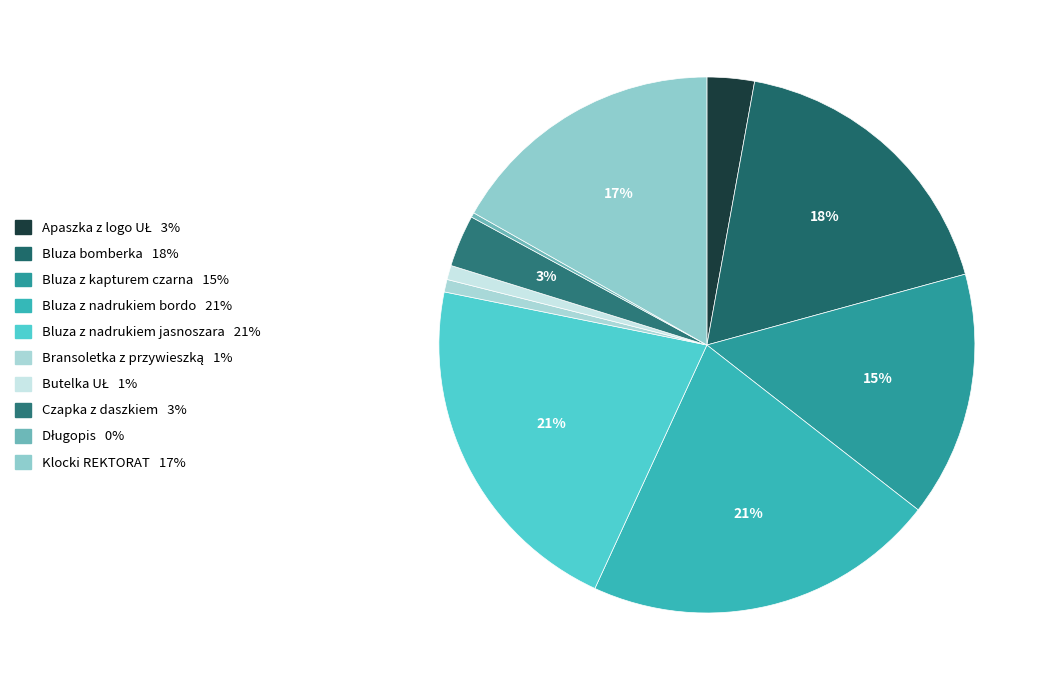

Combined, do Bluza bomberka and Apaszka z logo UŁ account for over 50%?

No